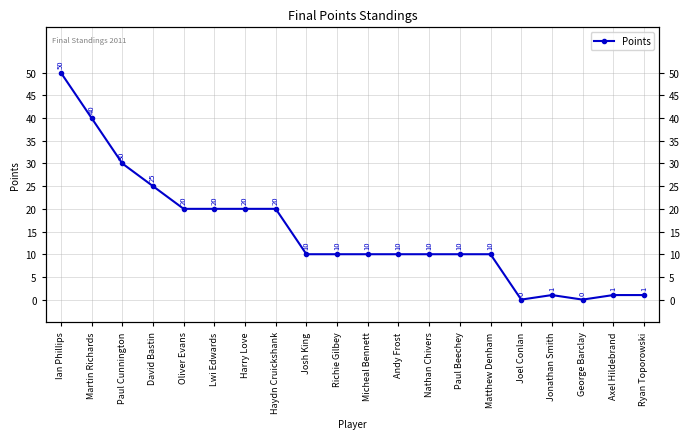

Rank the categories by value from highest to lowest.

Ian Phillips, Martin Richards, Paul Cunnington, David Bastin, Oliver Evans, Lwi Edwards, Harry Love, Haydn Cruickshank, Josh King, Richie Gilbey, Micheal Bennett, Andy Frost, Nathan Chivers, Paul Beechey, Matthew Denham, Jonathan Smith, Axel Hildebrand, Ryan Toporowski, Joel Conlan, George Barclay